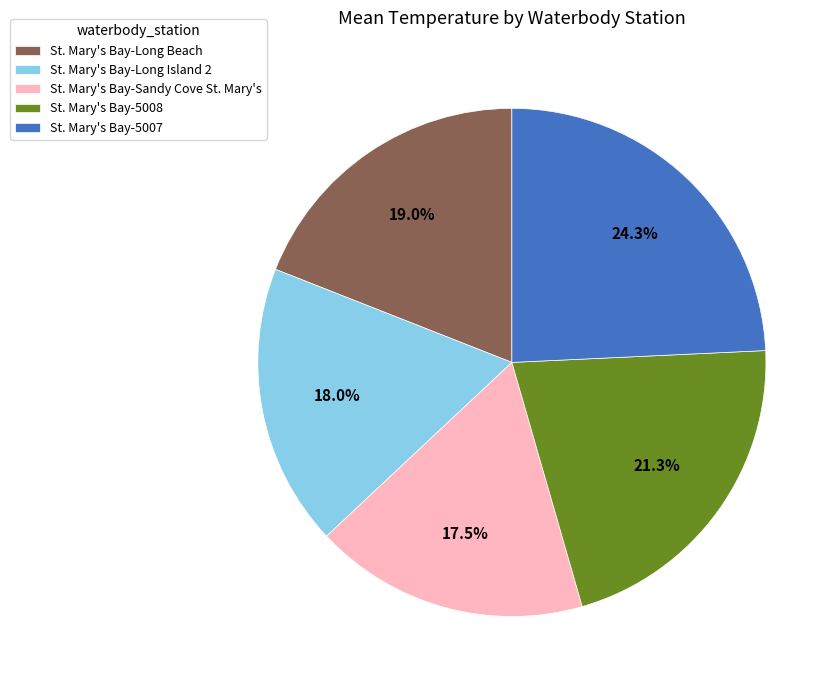

Which slice is the largest?

St. Mary's Bay-5007